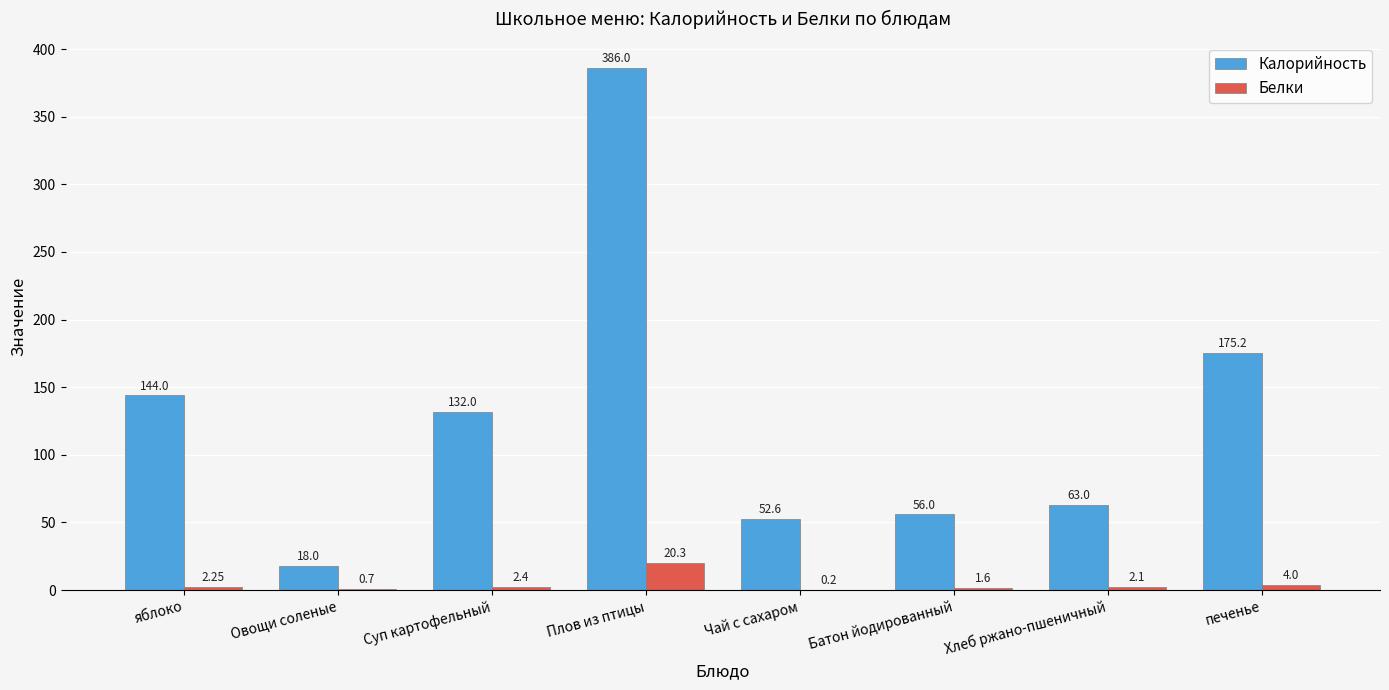

At which label is Белки closest to 10?

печенье